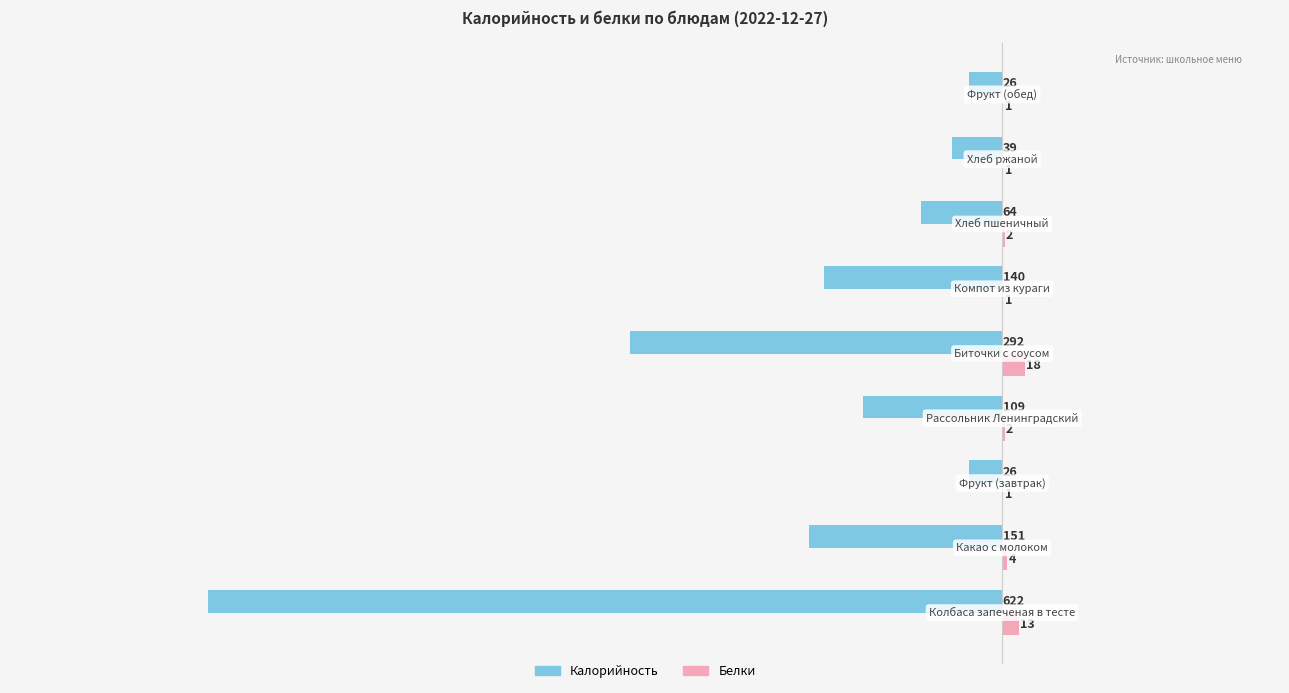

How many data points in Калорийность are above -109?

4